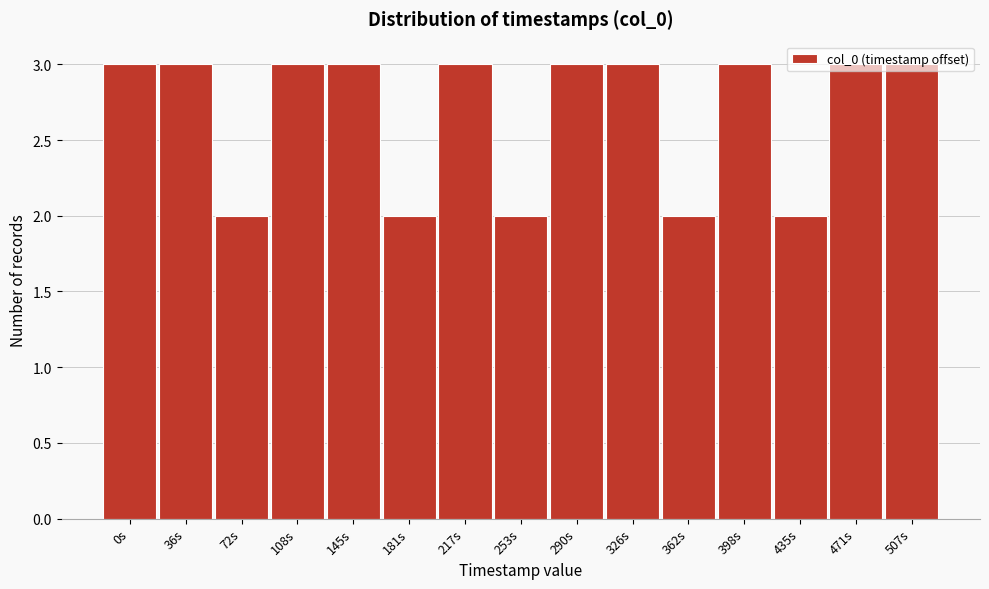

True or false: the data shows 3 at 217s.

True